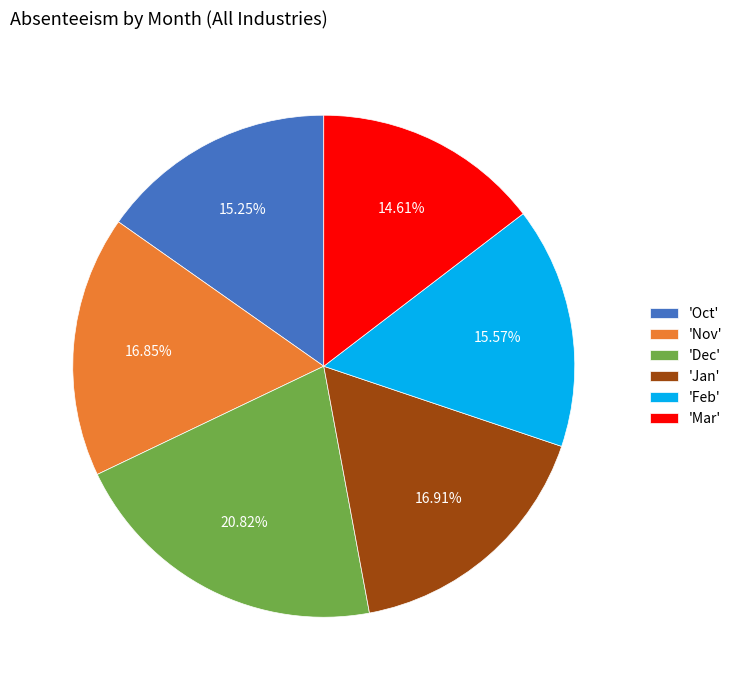

Combined, do 'Dec' and 'Jan' account for over 50%?

No